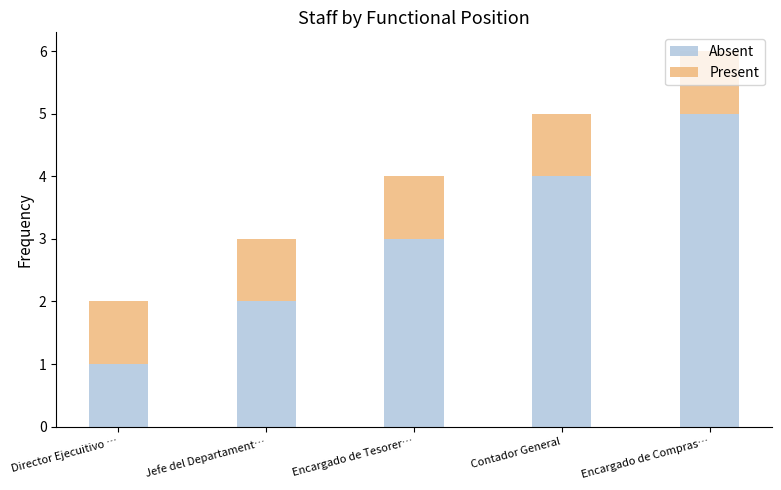

What is the difference between the maximum and minimum values in the Absent series?

4